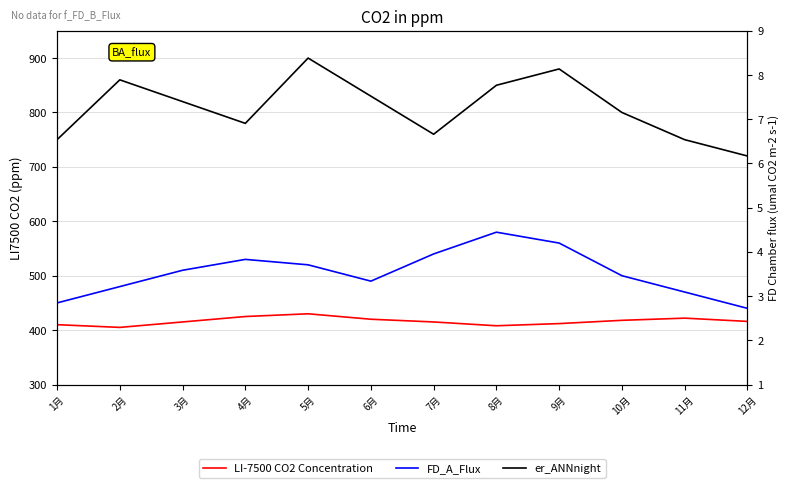

Reading left to right, transcribe all the data shown in this chart.

LI-7500 CO2 Concentration: 410	405	415	425	430	420	415	408	412	418	422	416
FD_A_Flux: 450	480	510	530	520	490	540	580	560	500	470	440
er_ANNnight: 750	860	820	780	900	830	760	850	880	800	750	720